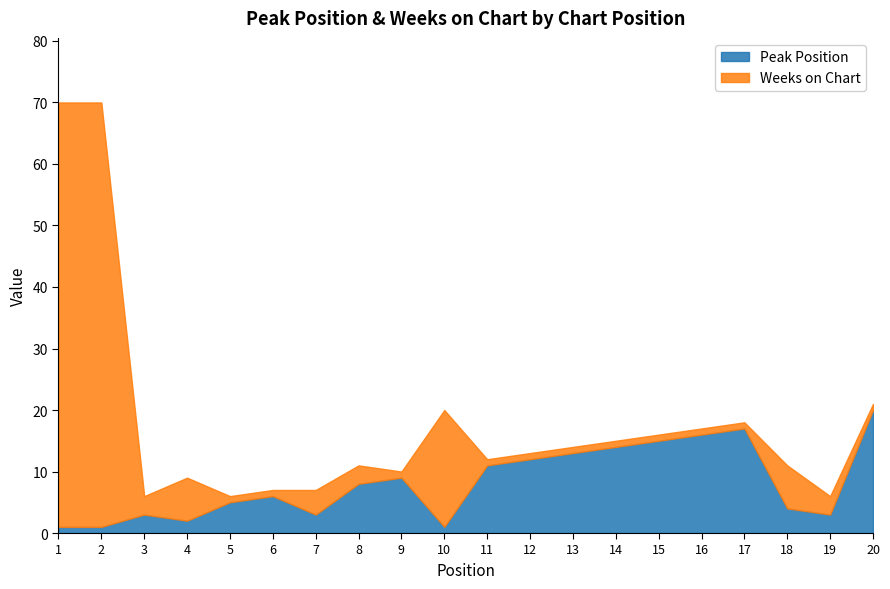

Count the number of data series in this chart.

2